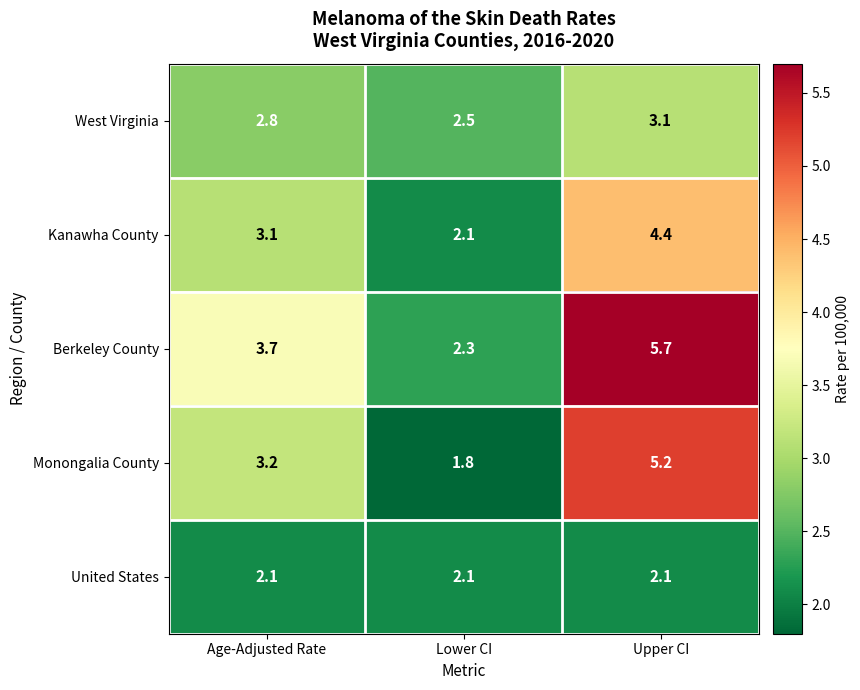

Which series has the largest total across all categories?

Berkeley County